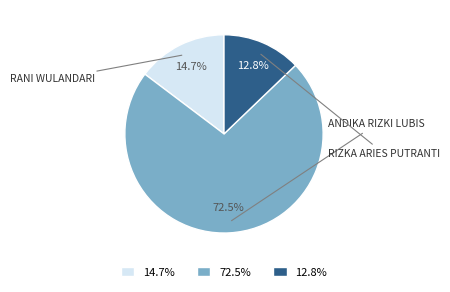

Count the number of slices in the pie.

3